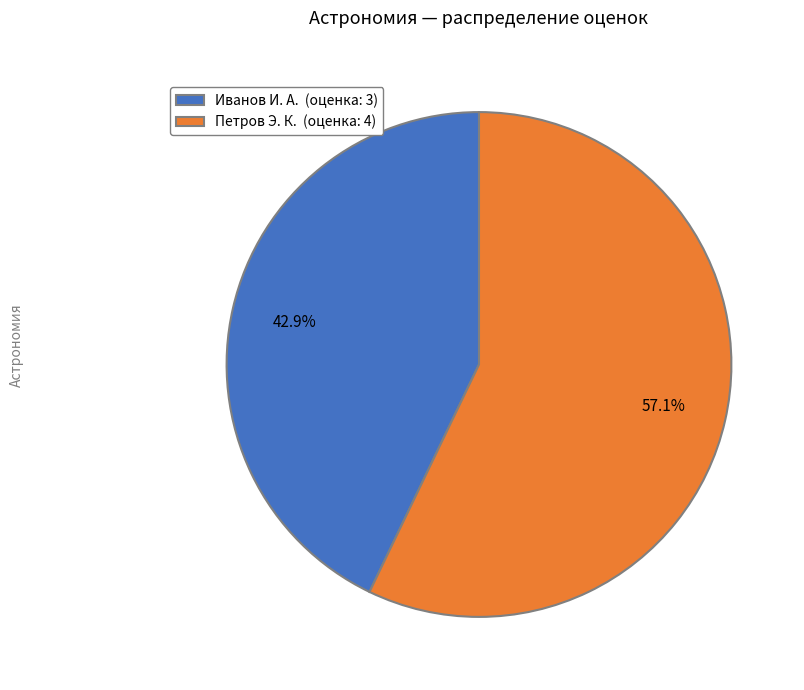

How much of the chart is everything except Петров Э. К.?

42.9%